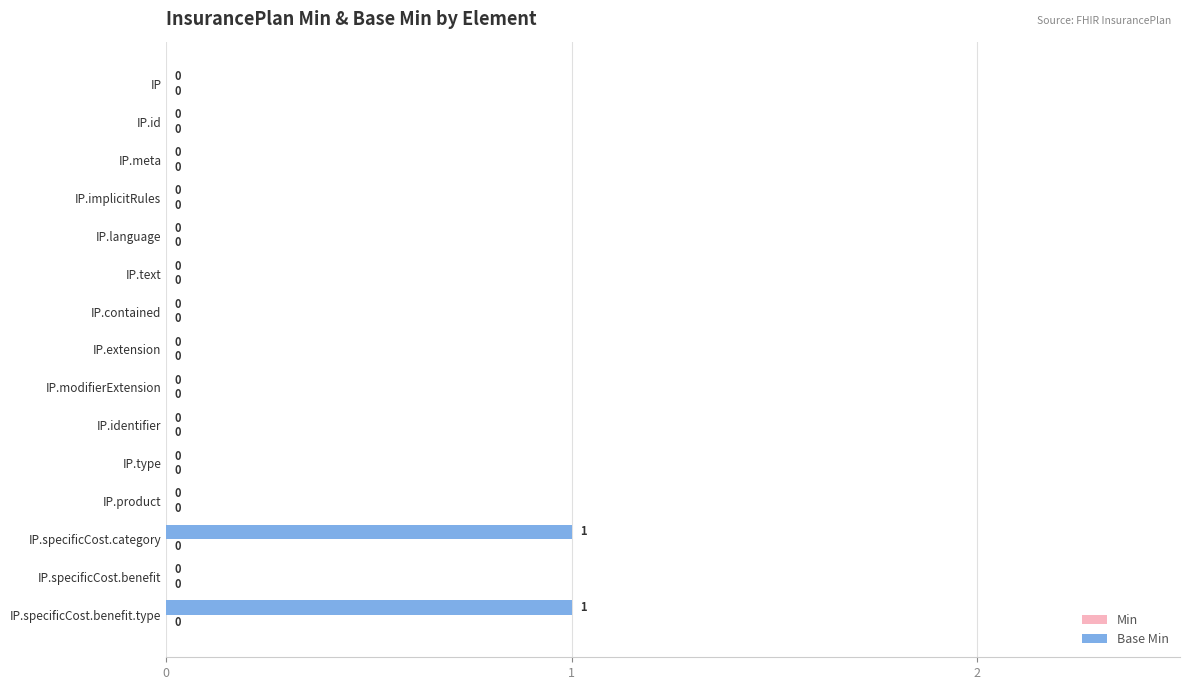

Are the bars horizontal?

Yes